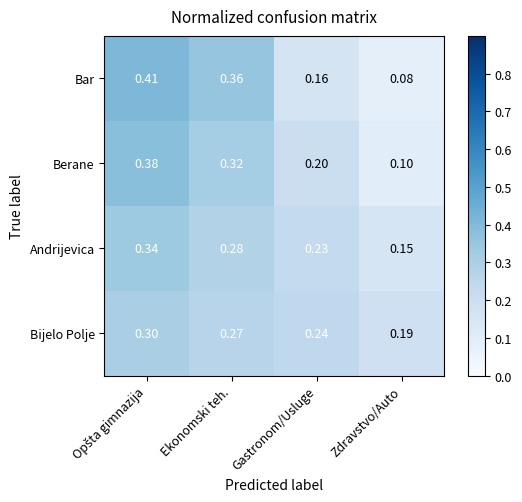

Which series has the largest total across all categories?

Bar